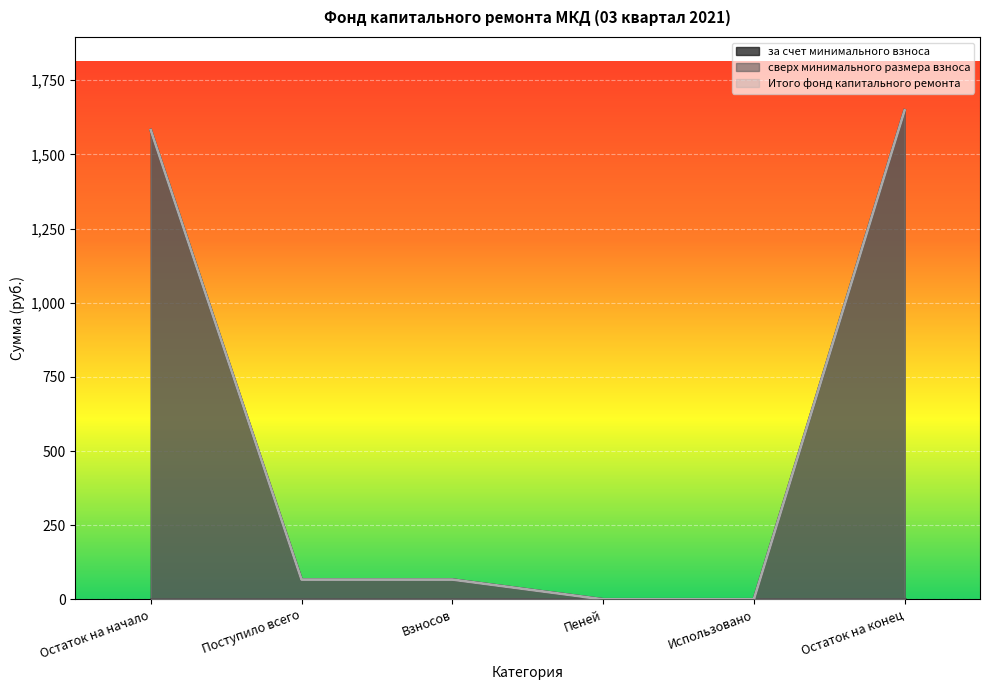

Which series changed the most between Использовано and Остаток на конец?

за счет минимального взноса